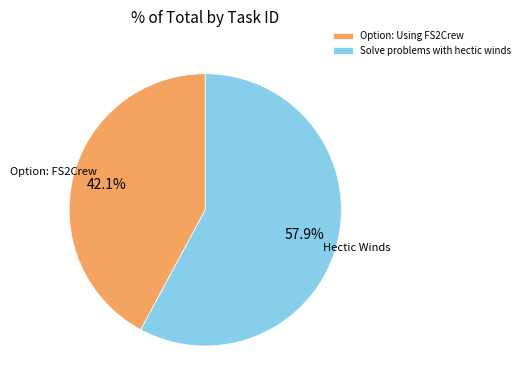

What is the ratio of the value at Option: Using FS2Crew to the value at Solve problems with hectic winds?

0.7